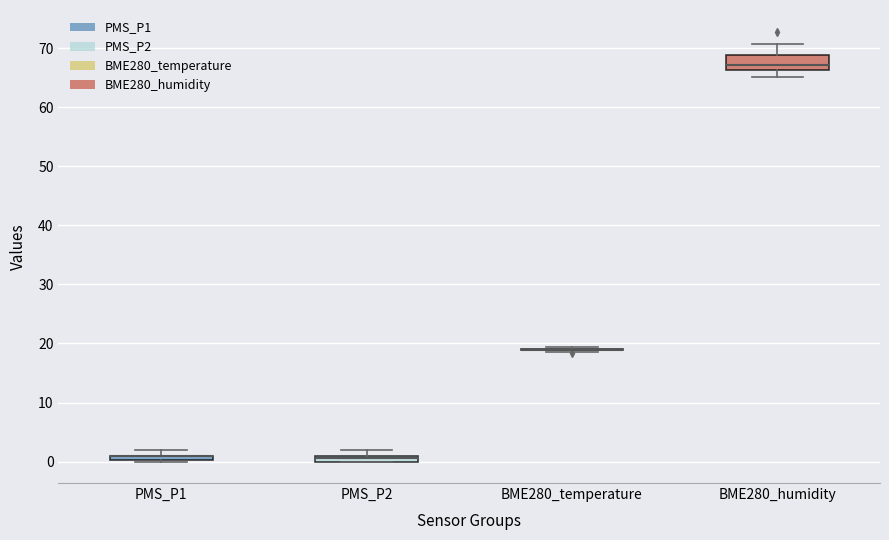

Where is the upper edge of the box for PMS_P1 on the y-axis? The values are not printed on the chart, so give them approximately, as read against the axis.

1